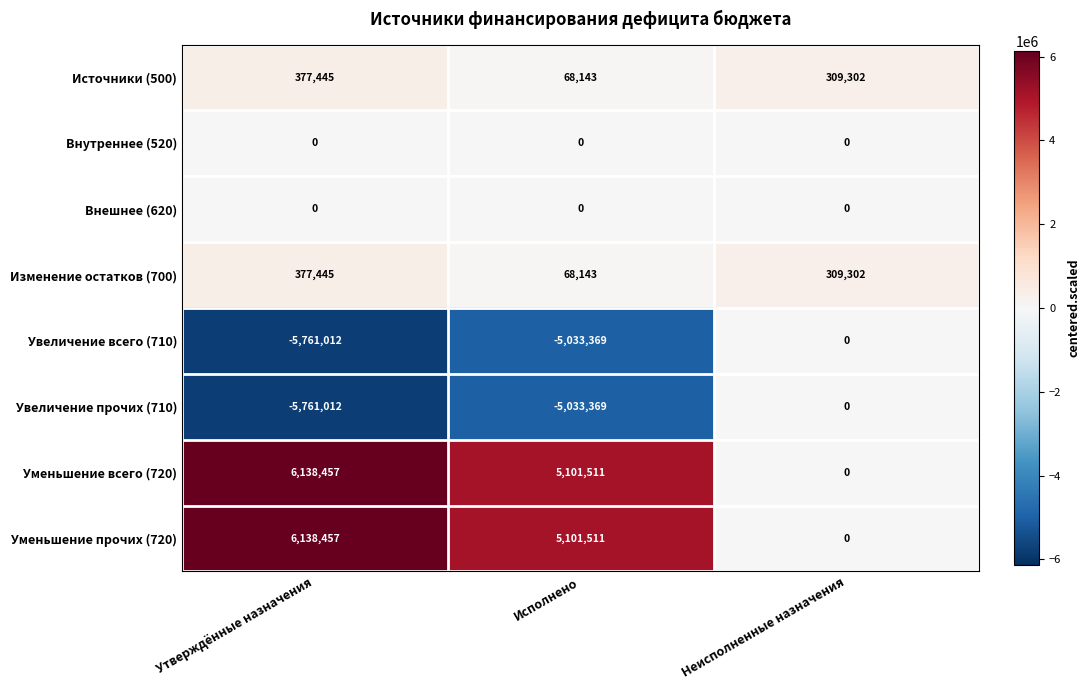

Reading left to right, what are all the values shown in this chart?

Источники (500): 377445	68143	309302
Внутреннее (520): 0	0	0
Внешнее (620): 0	0	0
Изменение остатков (700): 377445	68143	309302
Увеличение всего (710): -5761012	-5033369	0
Увеличение прочих (710): -5761012	-5033369	0
Уменьшение всего (720): 6138457	5101511	0
Уменьшение прочих (720): 6138457	5101511	0